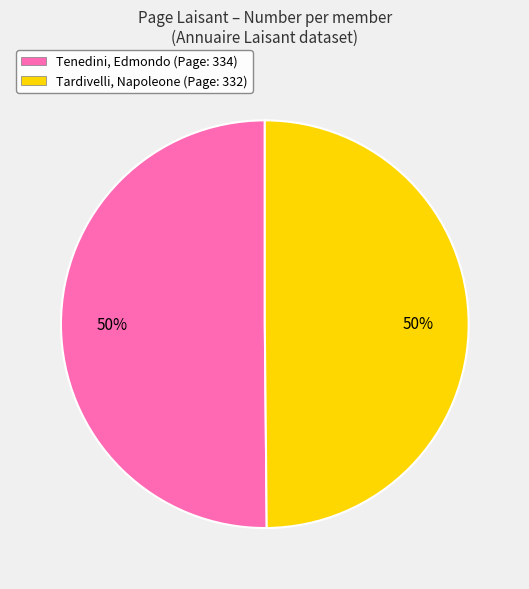

Is it true that Tenedini, Edmondo is 43% of the pie?

False